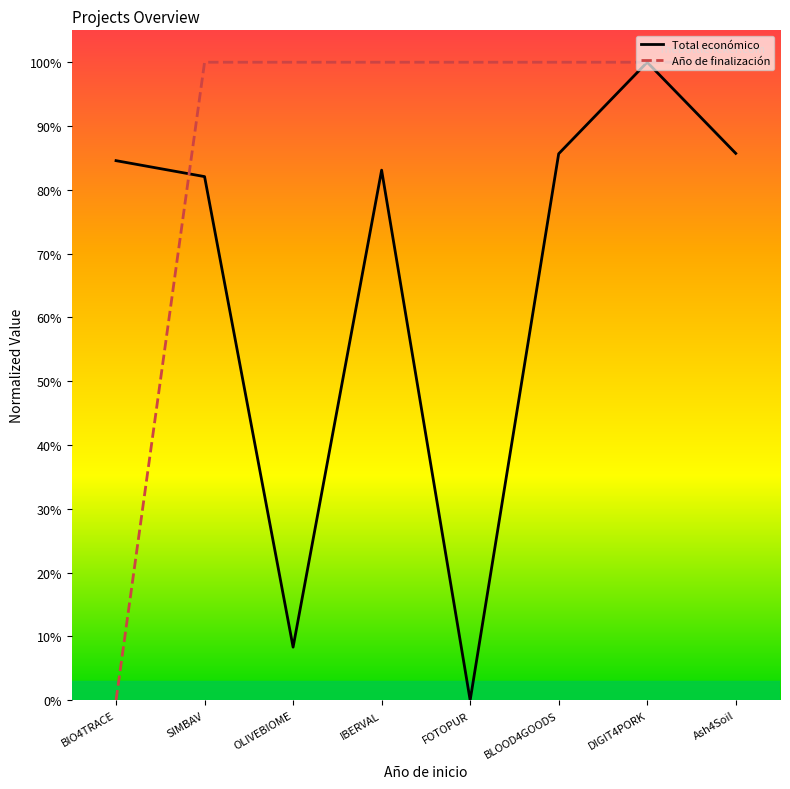

At which category is the sum across all series the highest?

DIGIT4PORK